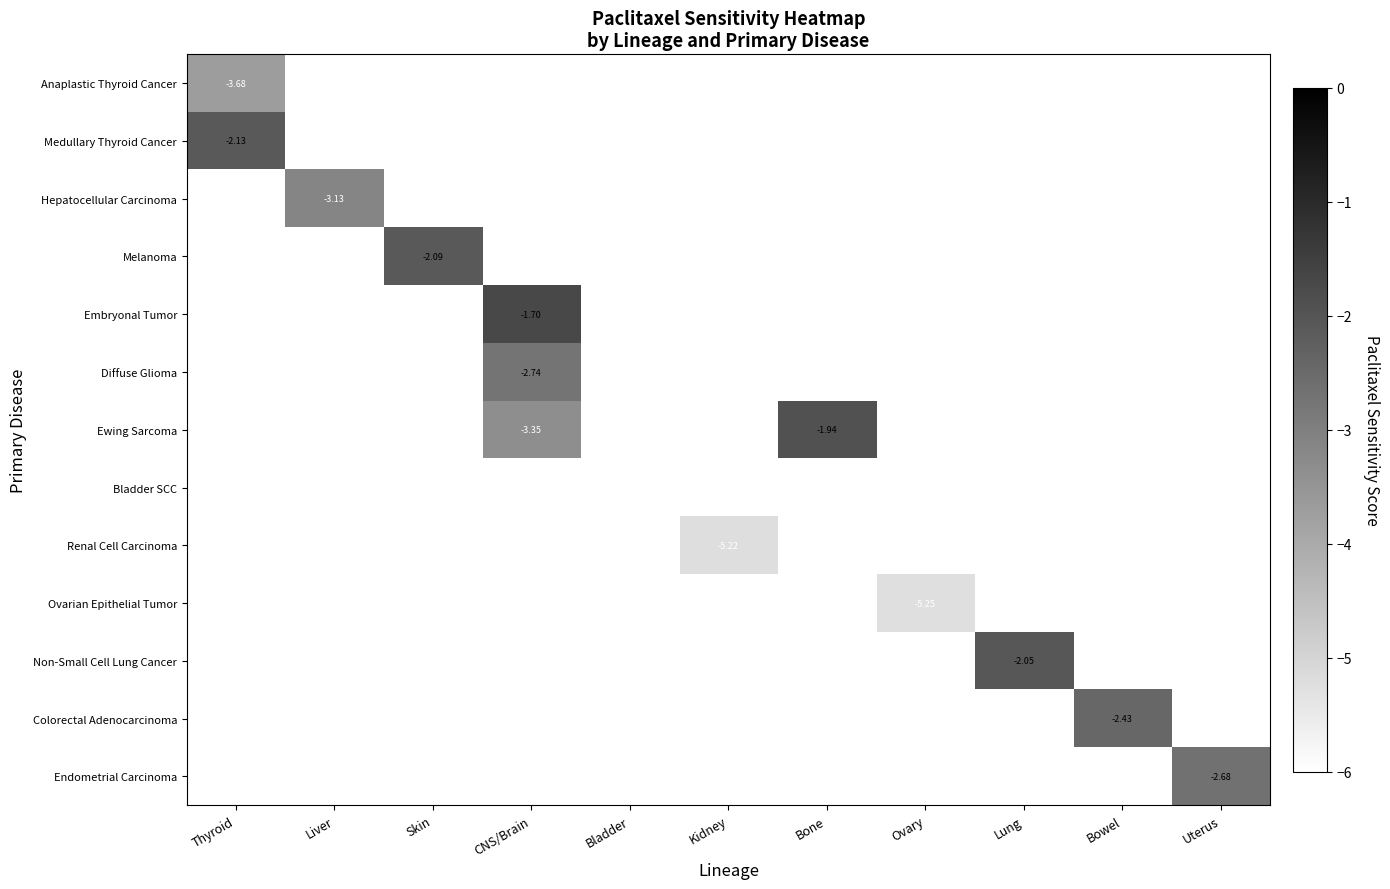

At how many categories does at least one series exceed -4?

8